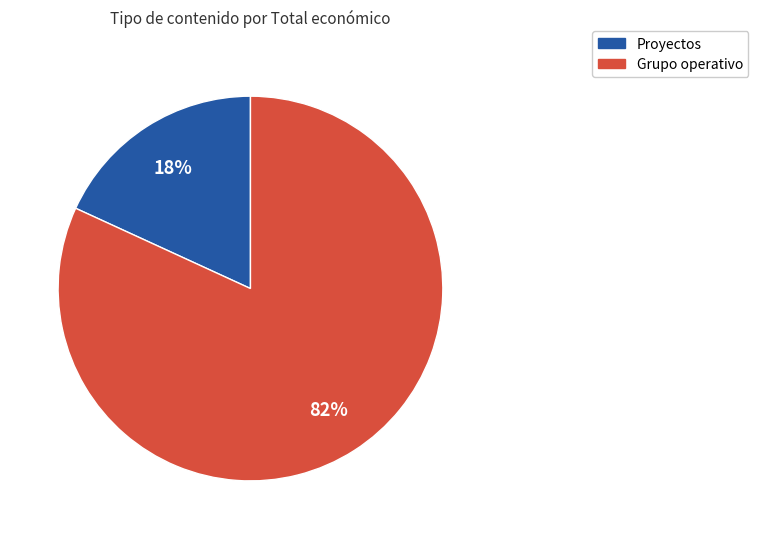

To the nearest percent, what is the difference between the largest and smallest slice percentages?

64%